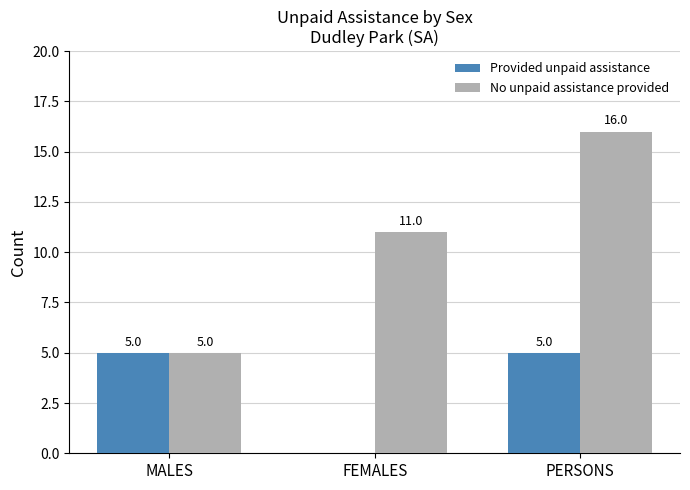

Are the bars grouped side by side (vs. stacked)?

Yes